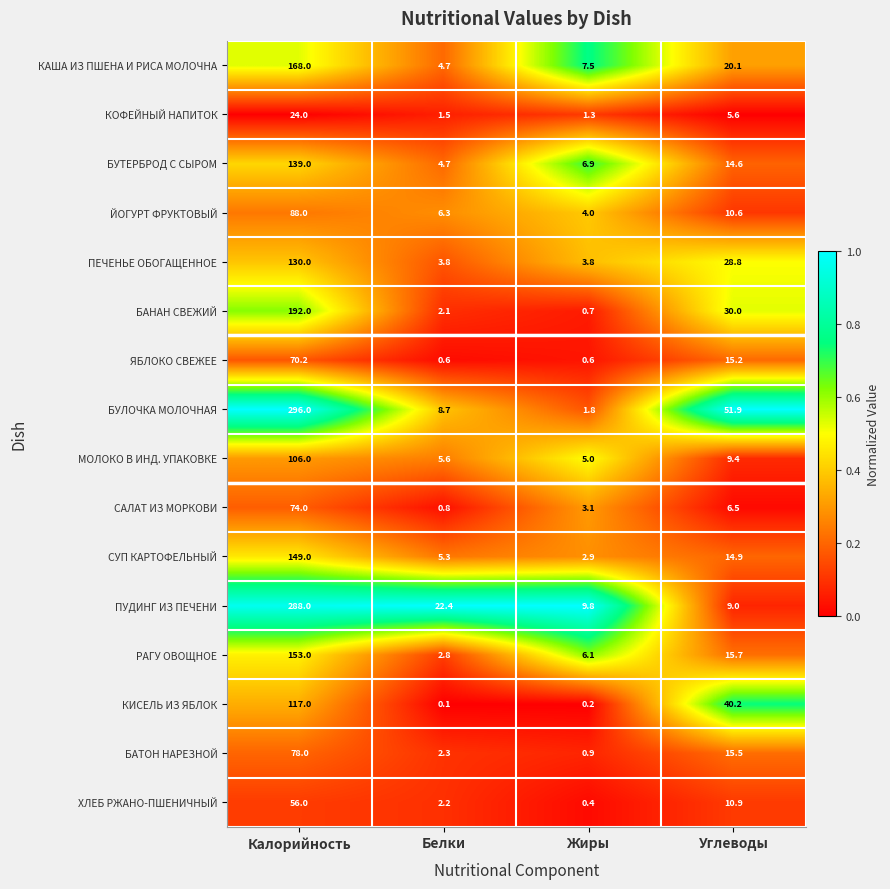

What is the difference between the СУП КАРТОФЕЛЬНЫЙ values at Углеводы and Калорийность?

134.1